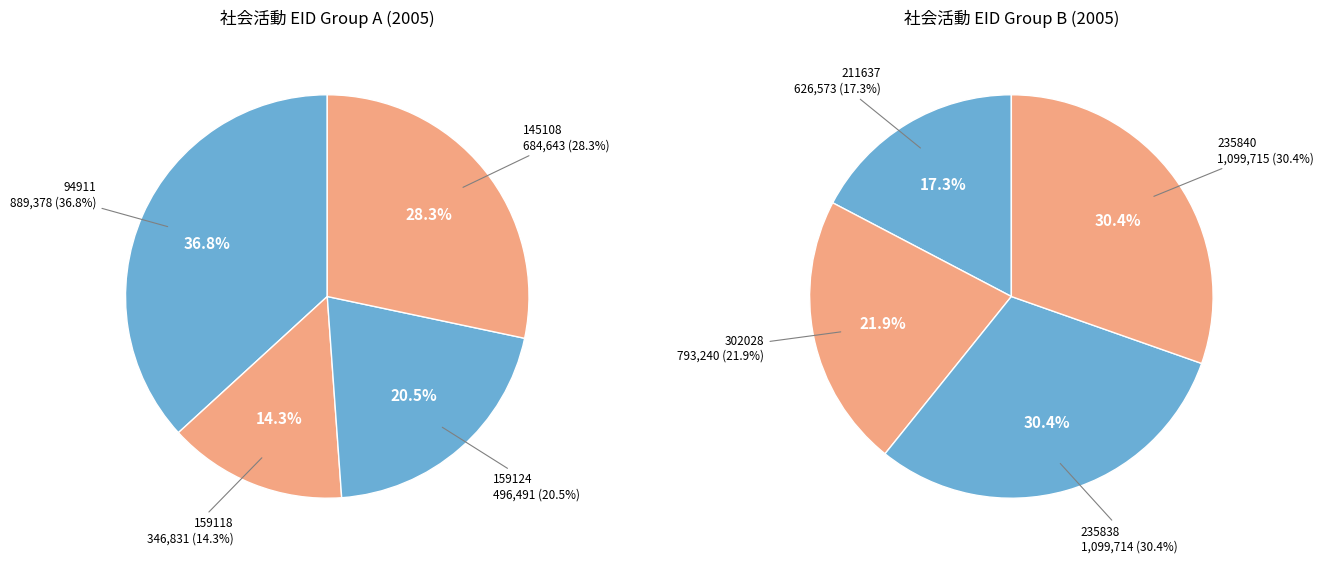

Is the sum of 159118 and 235840 greater than half?

No